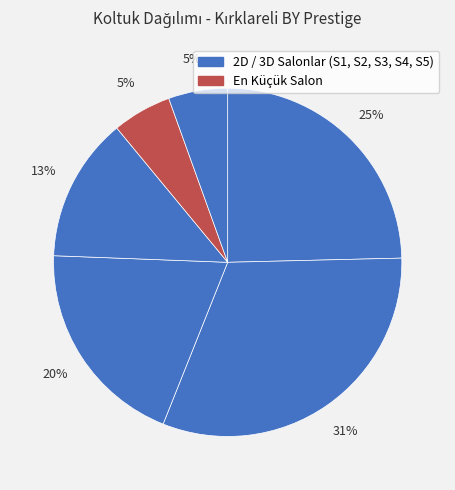

How many slices are in this pie chart?

6